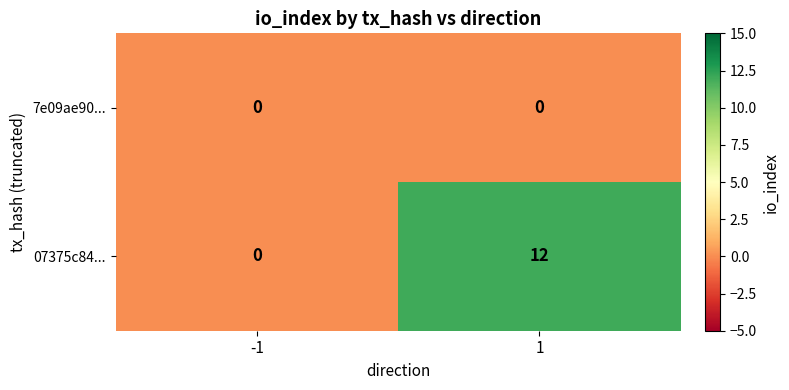

Reading left to right, list all the values displayed in this chart.

7e09ae90...: -1=0	1=0
07375c84...: -1=0	1=12